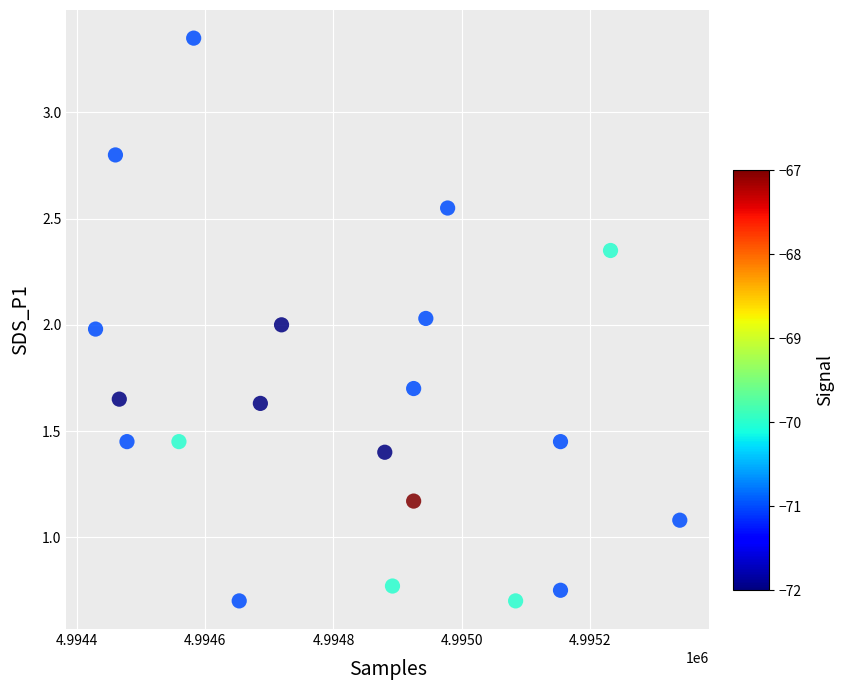

What is the range of Y values (max minus min)?

2.7